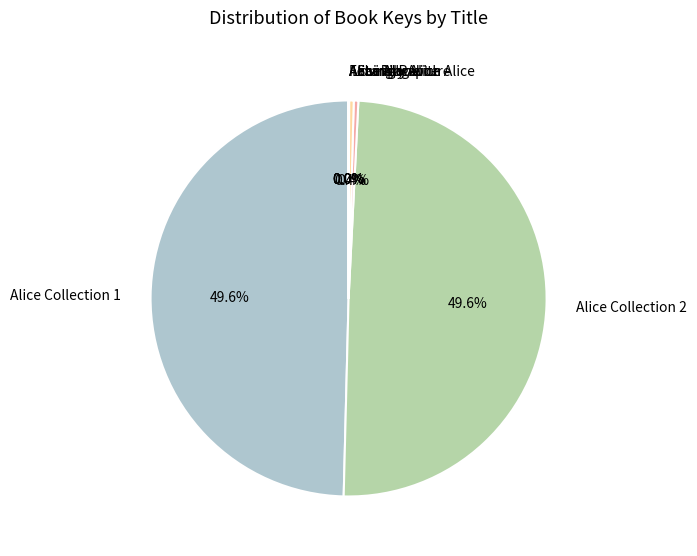

To the nearest percent, what is the difference between the largest and smallest slice percentages?

50%